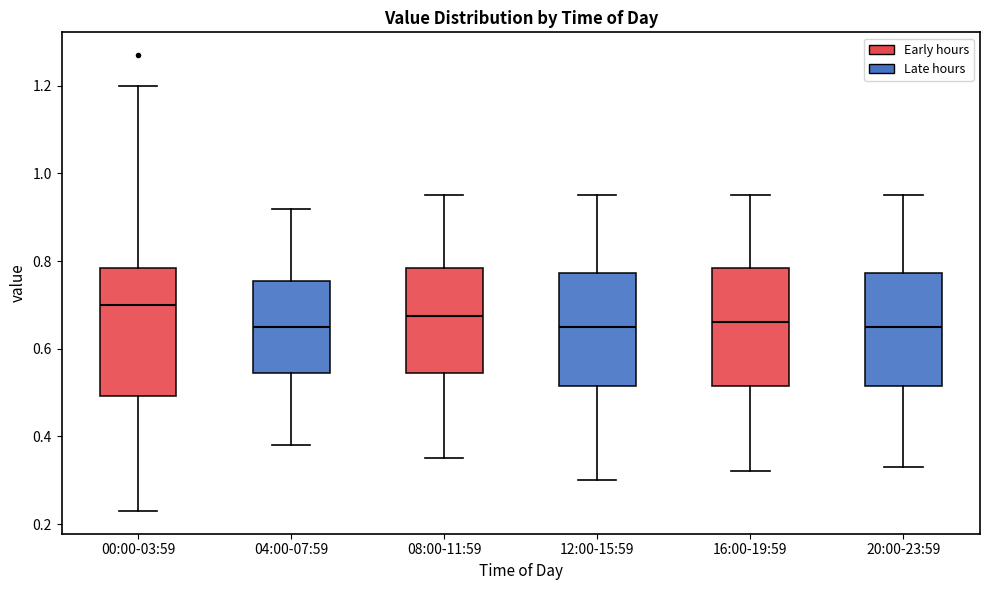

Where does the median line of the box for 08:00-11:59 sit on the y-axis? The values are not printed on the chart, so give them approximately, as read against the axis.

0.68